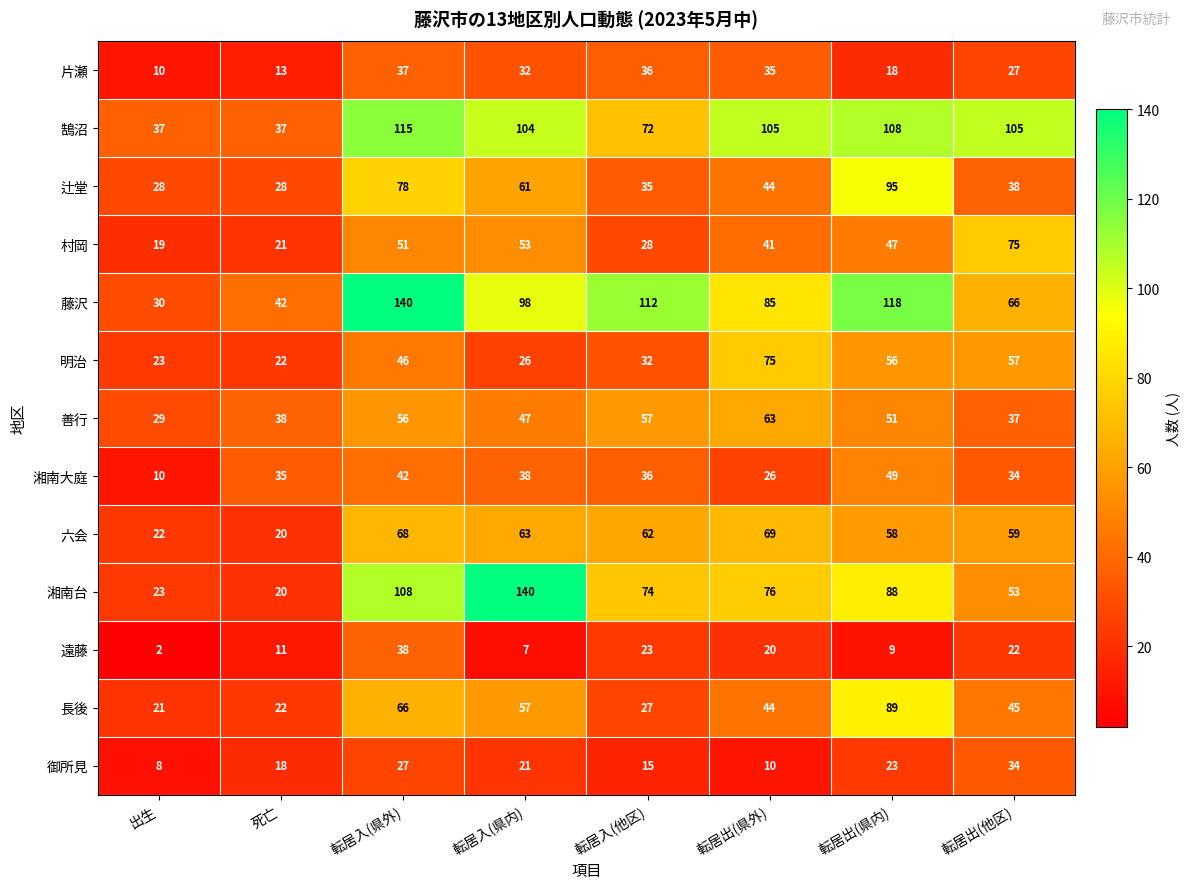

The 明治 series shows 44 at 転居入(他区). True or false?

False